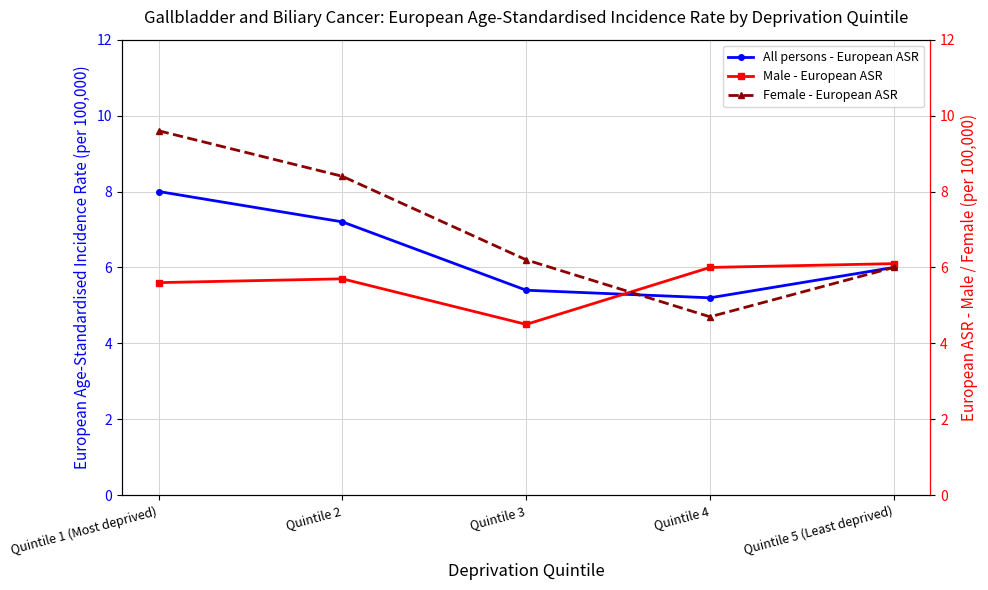

True or false: Male - European ASR has a value of 5.7 at Quintile 2.

True